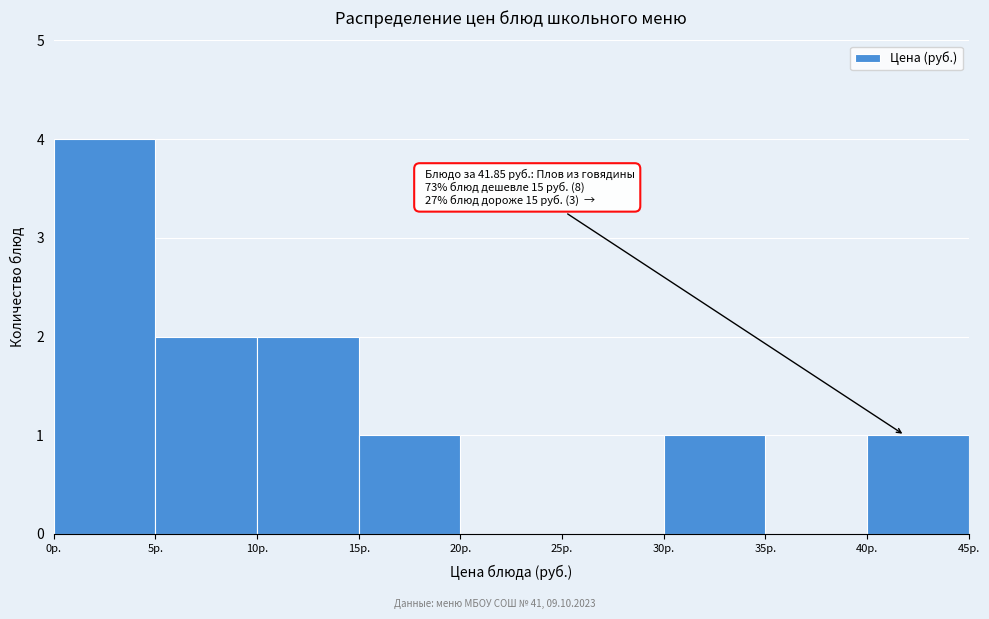

Which range on the x-axis has the tallest bar?

0 to 5